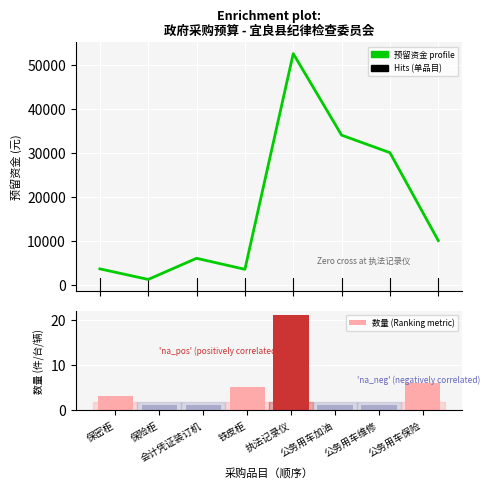

How many bars are there in each group?

2